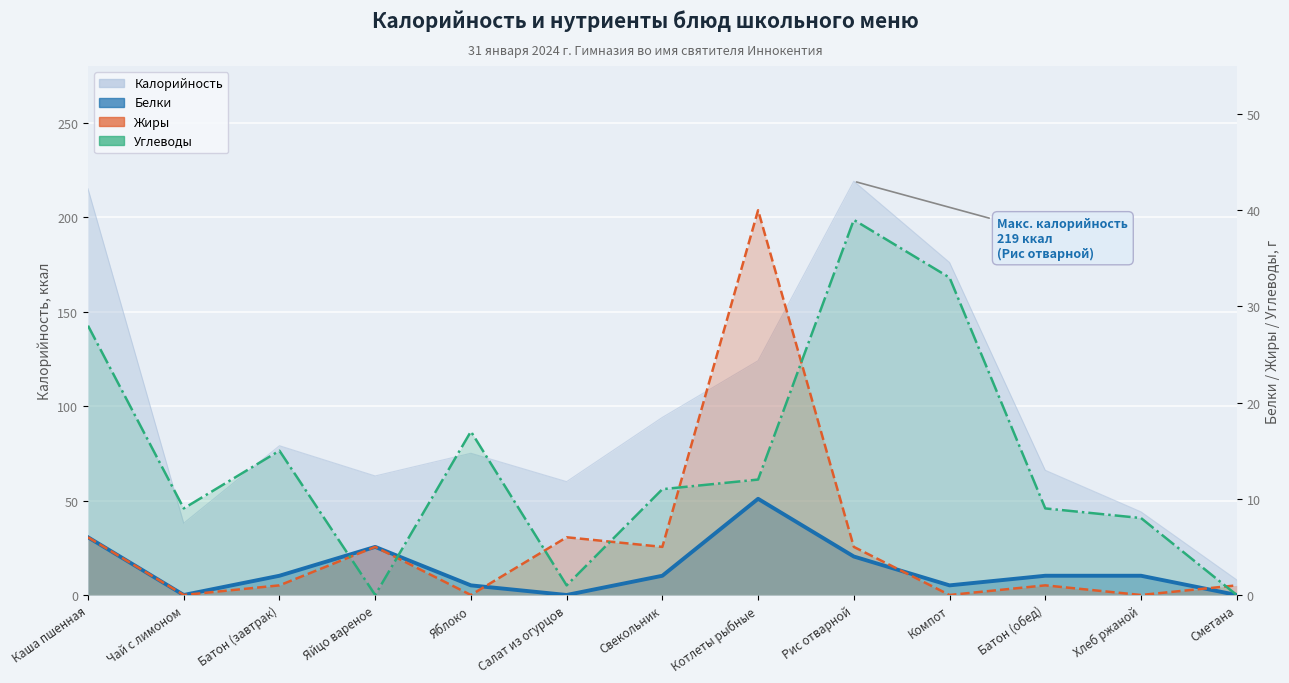

Which series has the largest total across all categories?

Углеводы (линия)